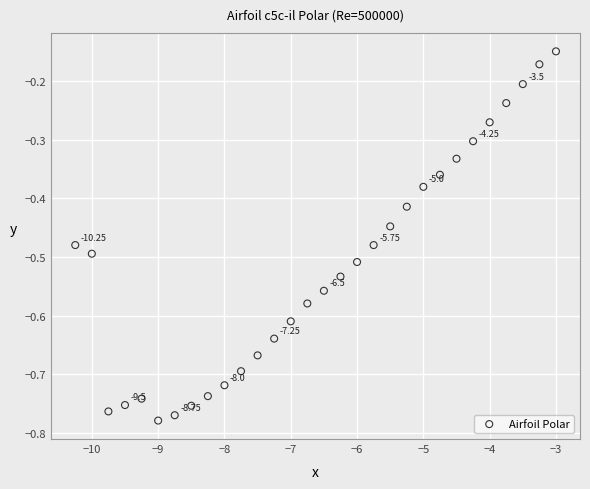

What is the range of X values (max minus min)?

7.2